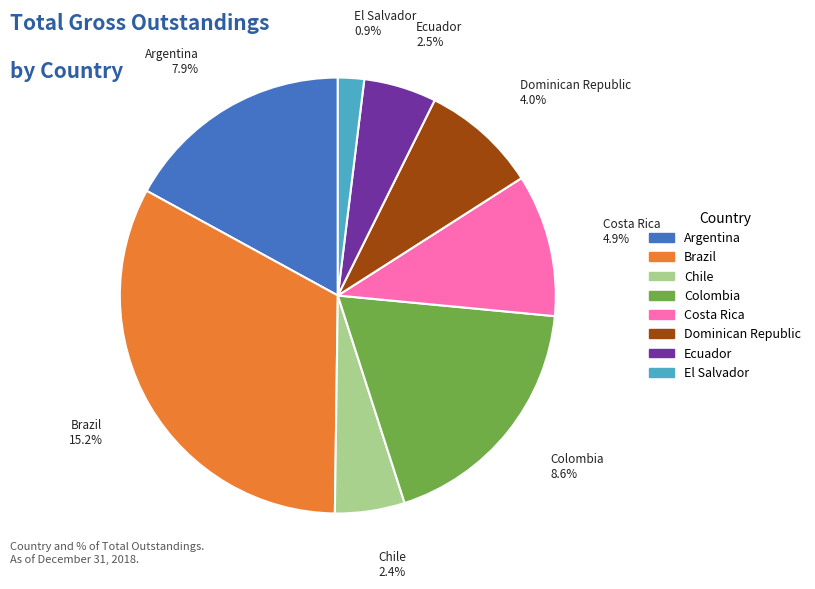

To the nearest percent, what is the difference between the largest and smallest slice percentages?

31%